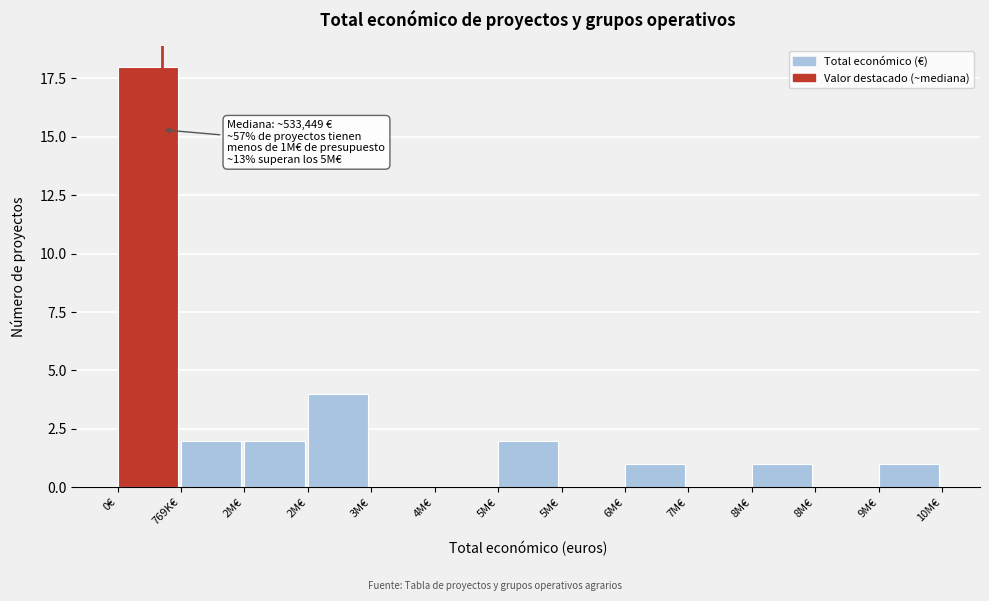

Count the number of data series in this chart.

1